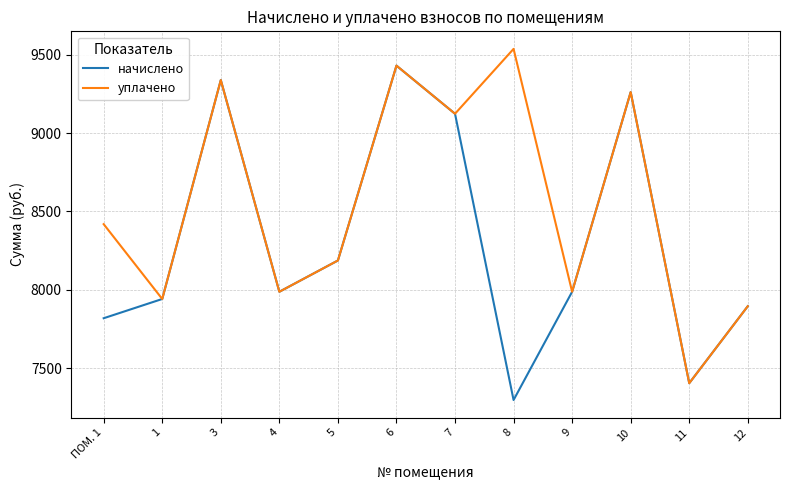

The value of начислено at 4 is 7987.2. True or false?

True